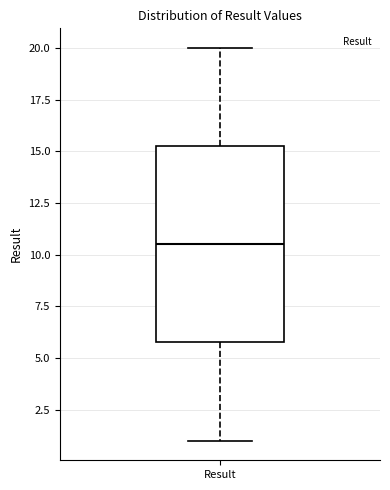

Where does the lower whisker of the box for Result end on the y-axis? The values are not printed on the chart, so give them approximately, as read against the axis.

1.0